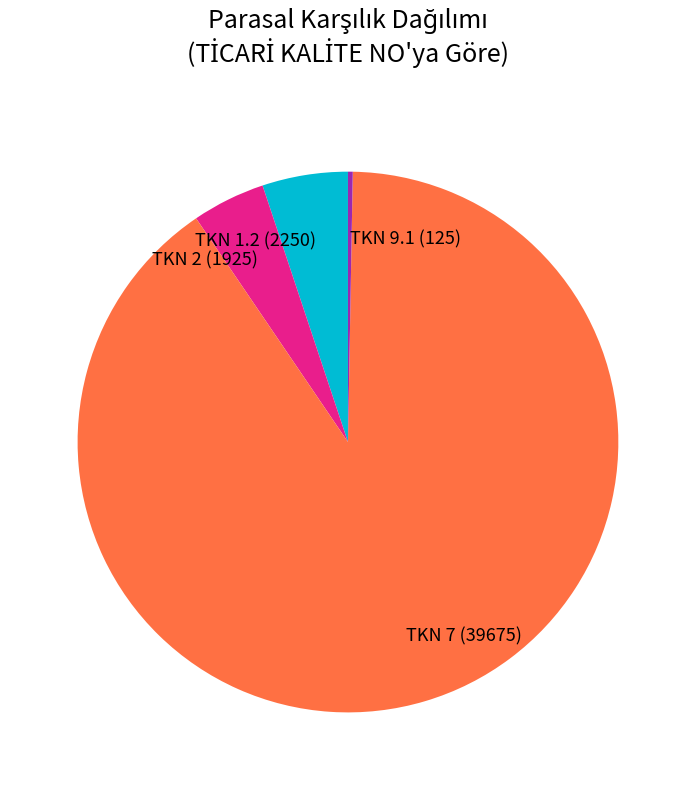

Does any single category account for the majority?

Yes